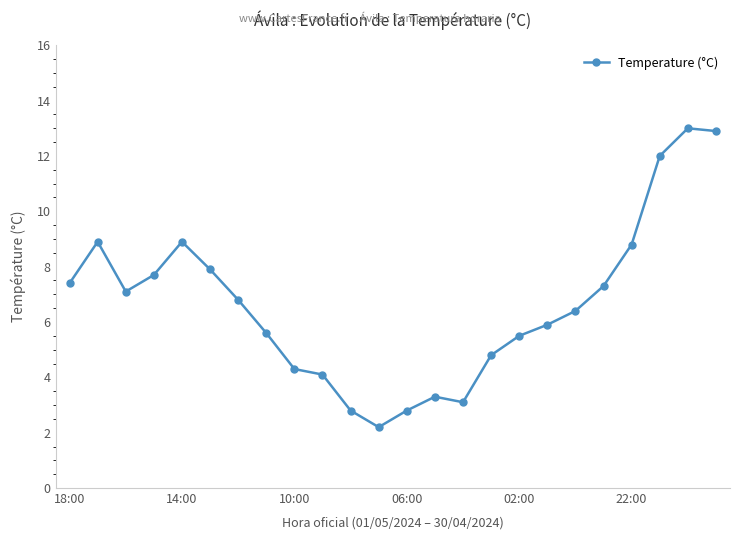

Reading left to right, list all the values displayed in this chart.

7.4	8.9	7.1	7.7	8.9	7.9	6.8	5.6	4.3	4.1	2.8	2.2	2.8	3.3	3.1	4.8	5.5	5.9	6.4	7.3	8.8	12.0	13.0	12.9